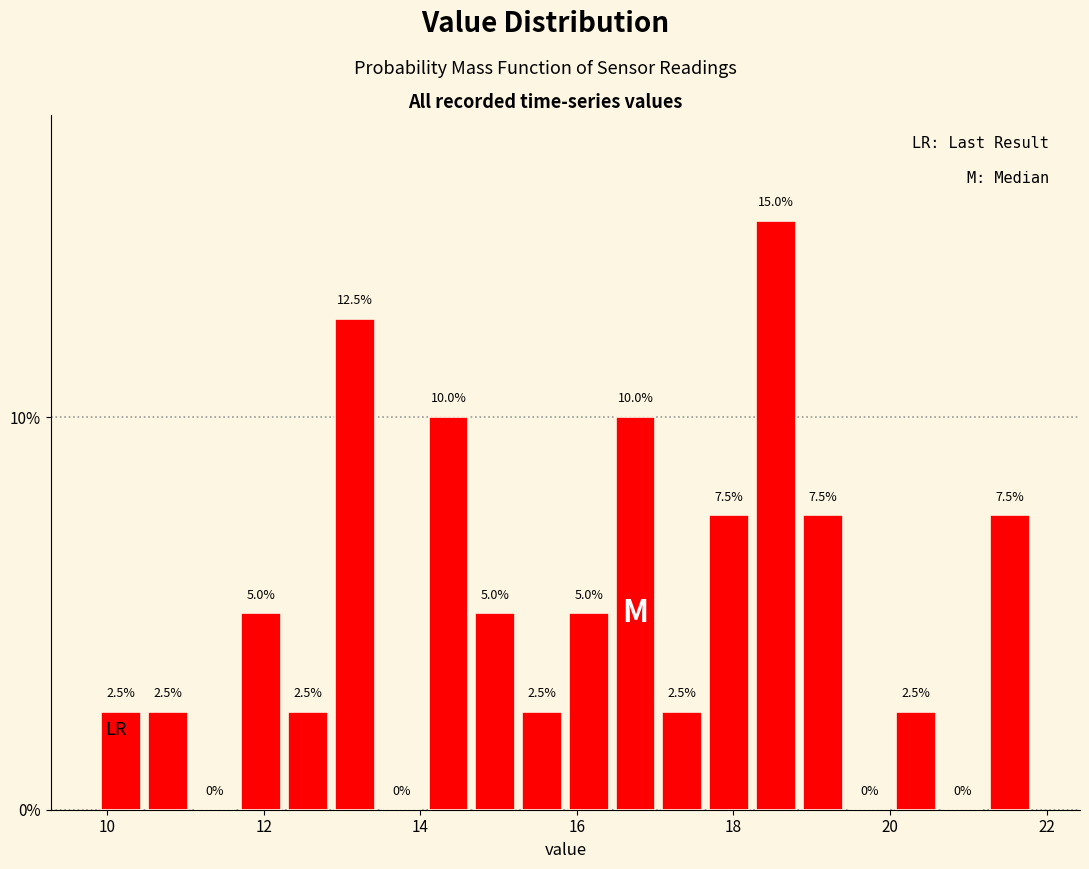

Read against the x-axis, roughly where is the centre of the tallest bar?

18.6